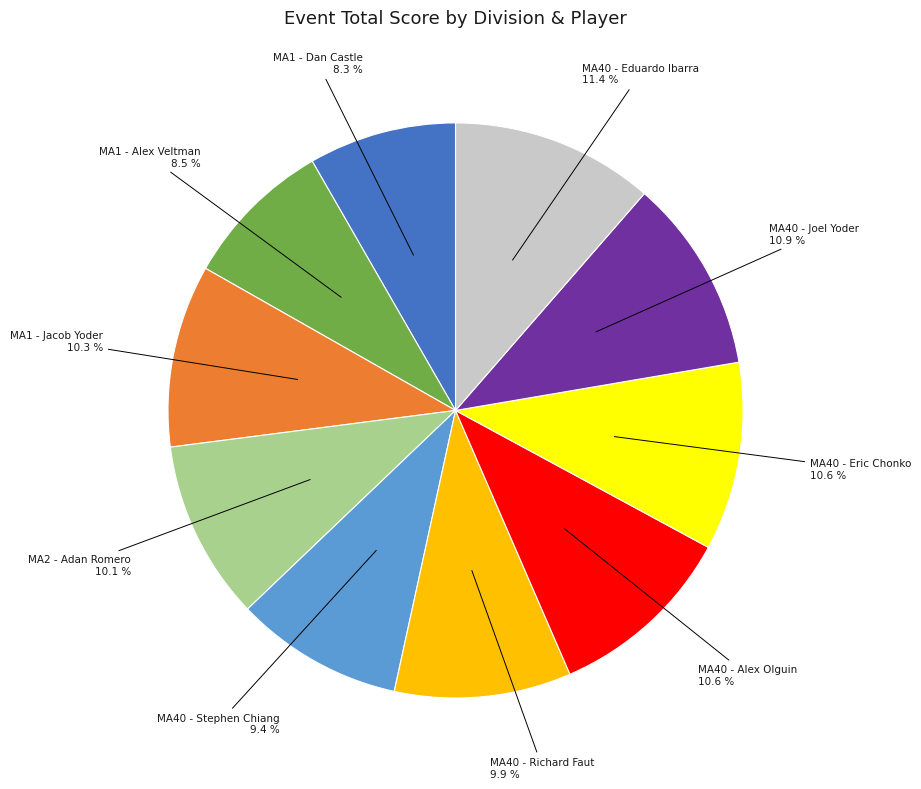

How many slices are in this pie chart?

10